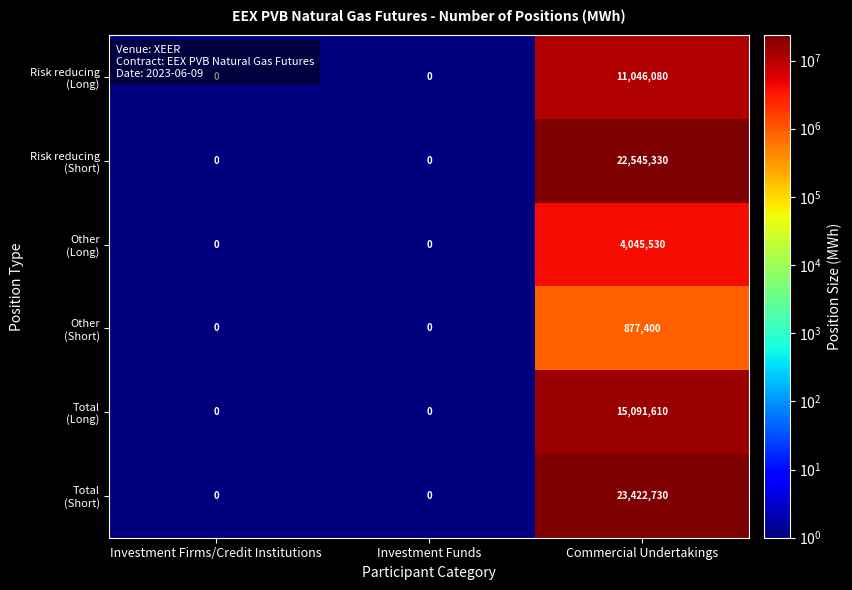

What is the greatest value displayed?

23422730